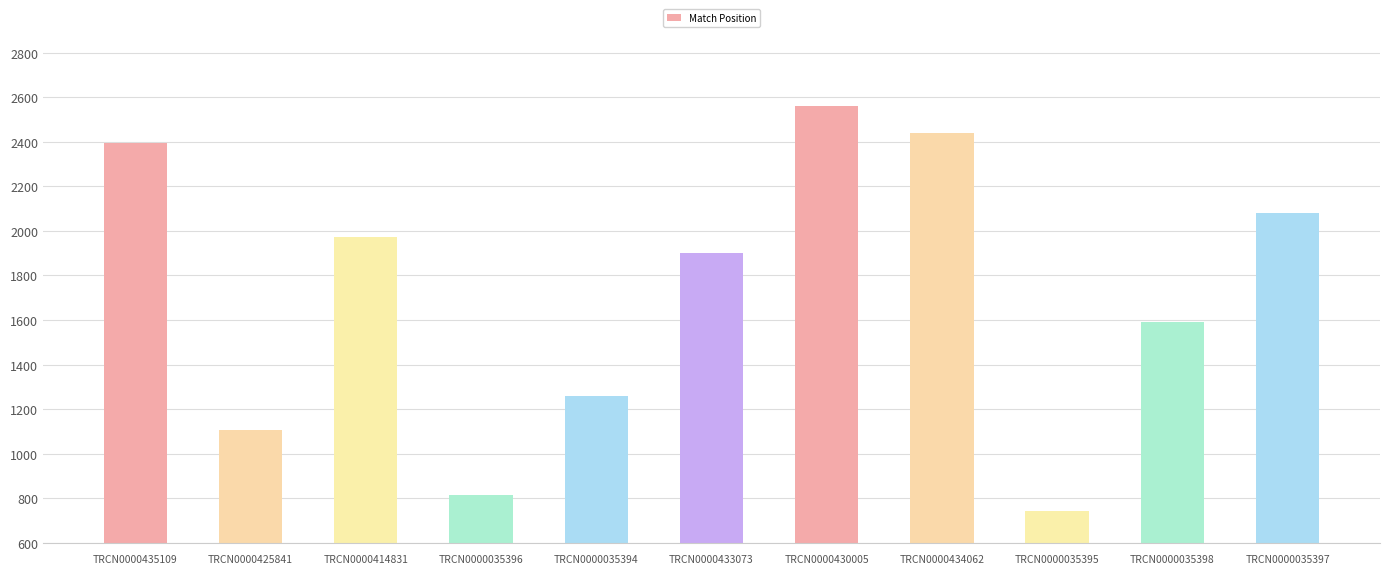

Are the bars grouped side by side (vs. stacked)?

No